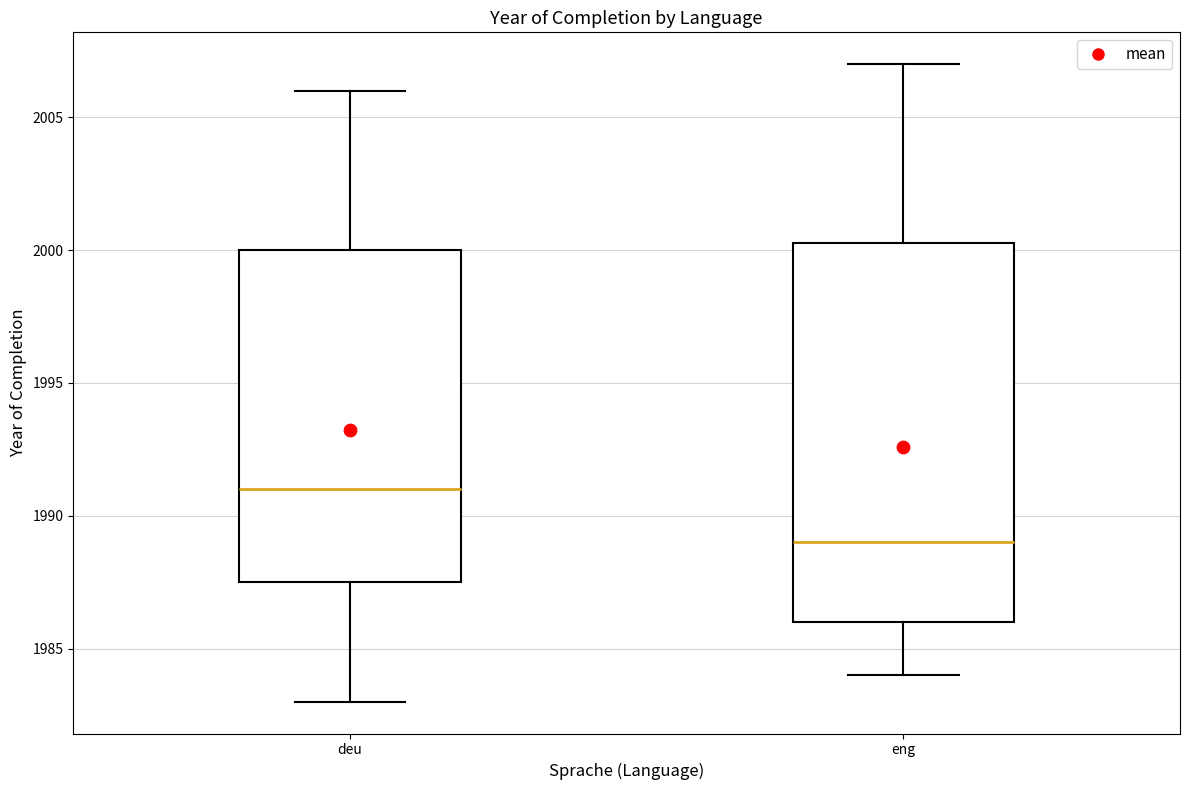

Reading left to right, transcribe this box plot: for each box, give where its median line is, the range the box spans, and where its two whiskers end, as read against the y-axis. The values are not printed on the chart, so give them approximately, as read against the axis.

deu: median 1991.0, box 1987.5 to 2000.0, whiskers 1983.0 to 2006.0
eng: median 1989.0, box 1986.0 to 2000.5, whiskers 1984.0 to 2007.0